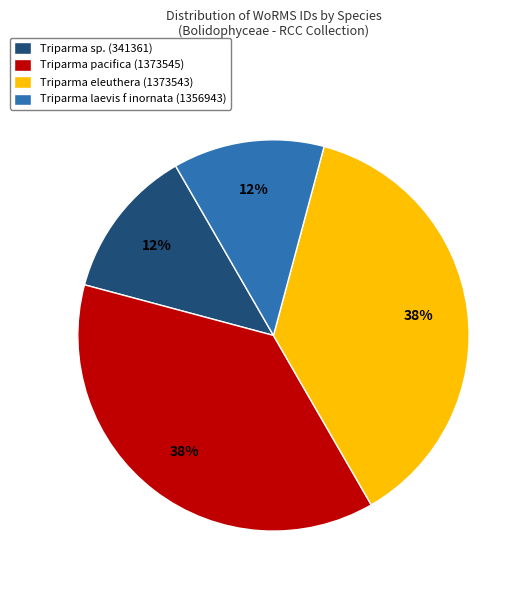

True or false: Triparma sp. (341361) accounts for 5% of the total.

False